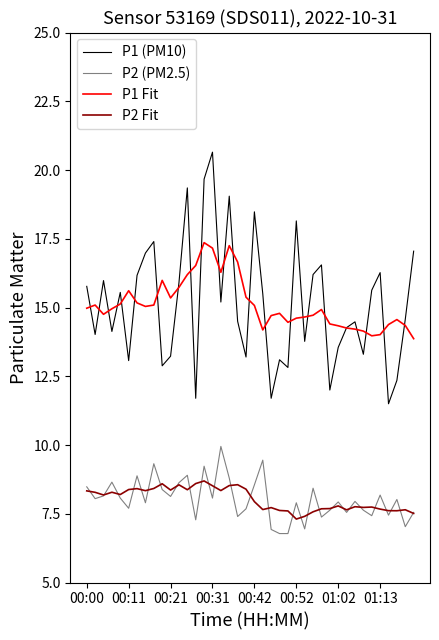

What is the minimum value shown in the chart?

6.8